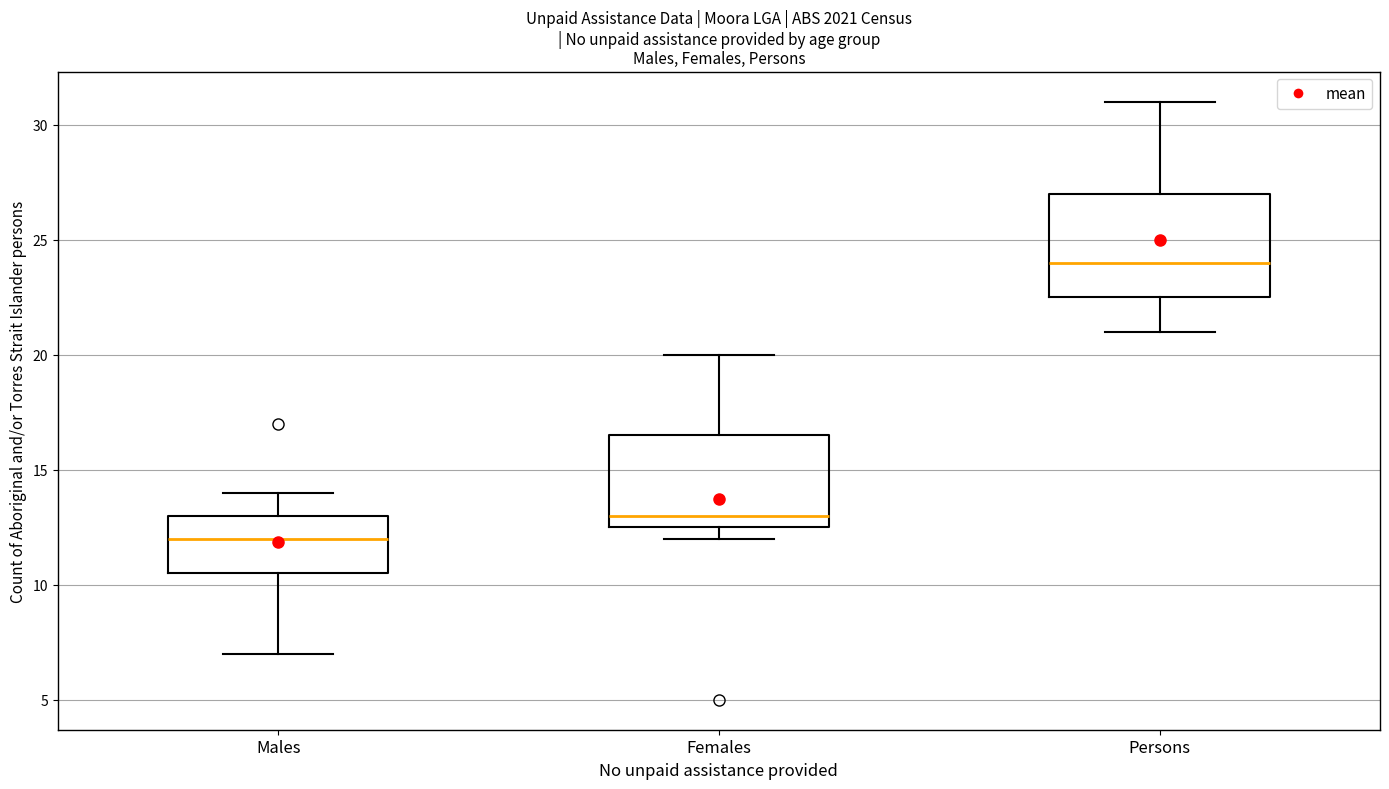

Which box has the lowest median line?

Males